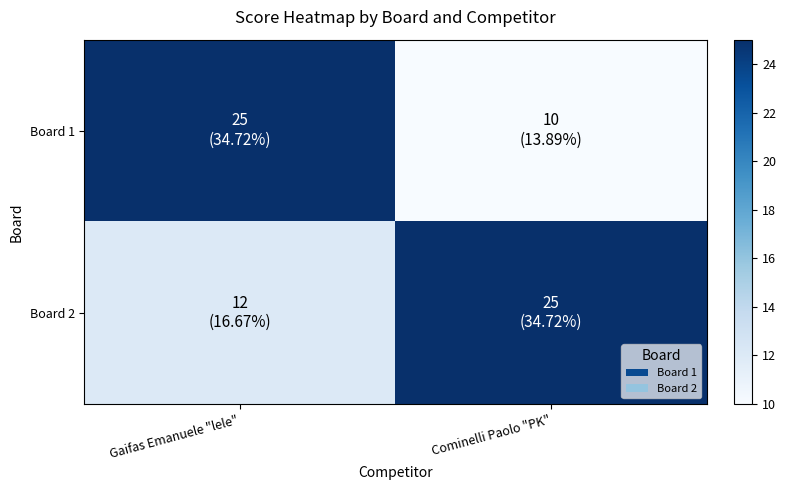

Which label corresponds to the largest value in the chart?

Gaifas Emanuele "lele"